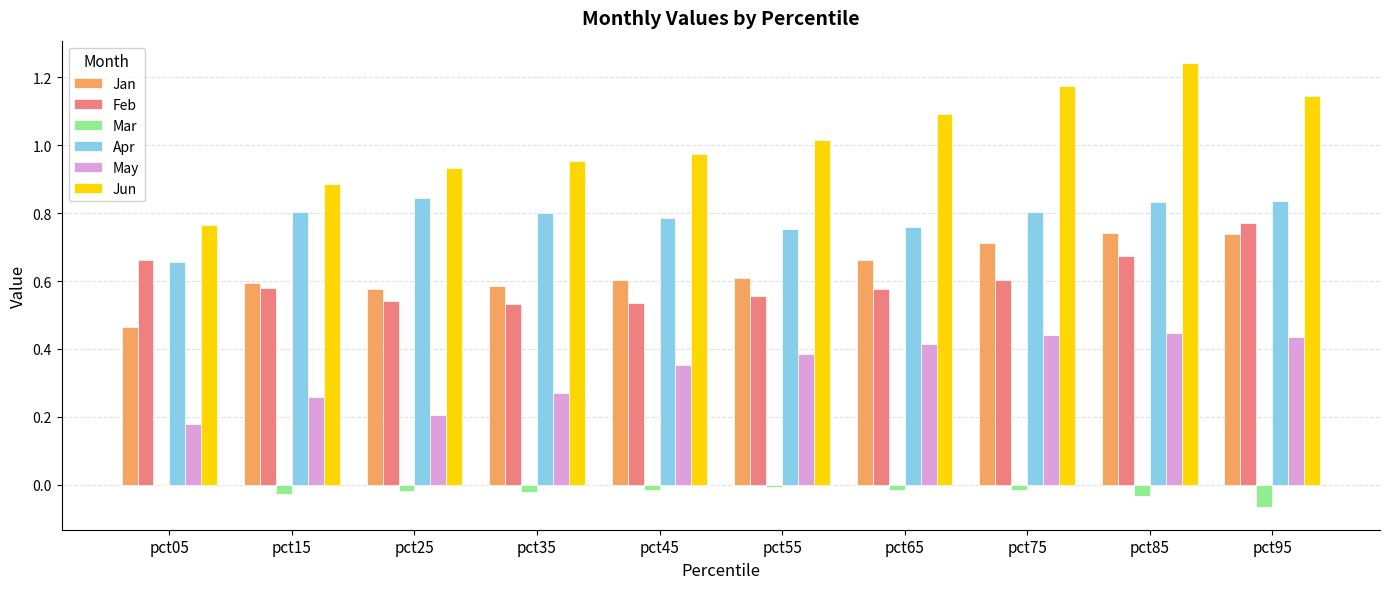

True or false: Apr has a value of 0.8 at pct45.

True